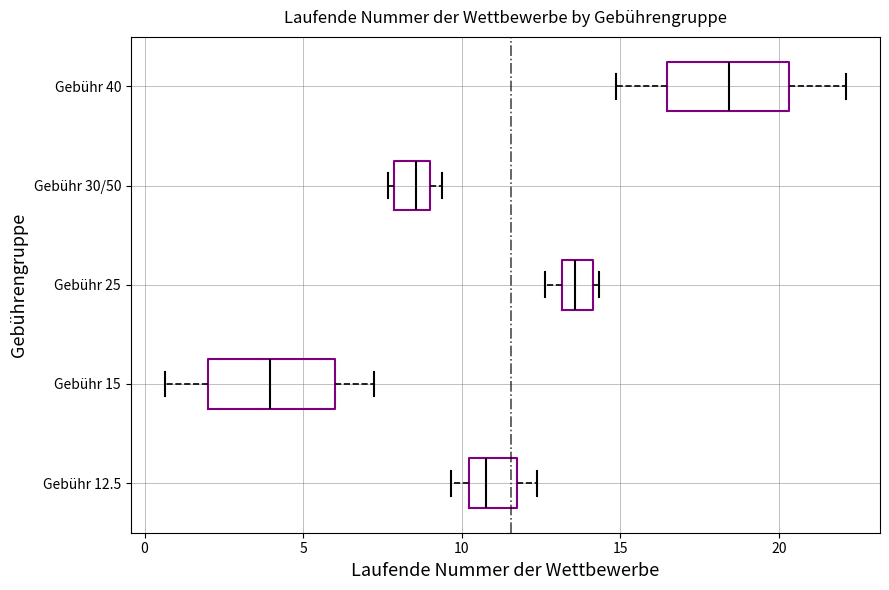

Where is the right edge of the box for Gebühr 15 on the x-axis? The values are not printed on the chart, so give them approximately, as read against the axis.

6.0